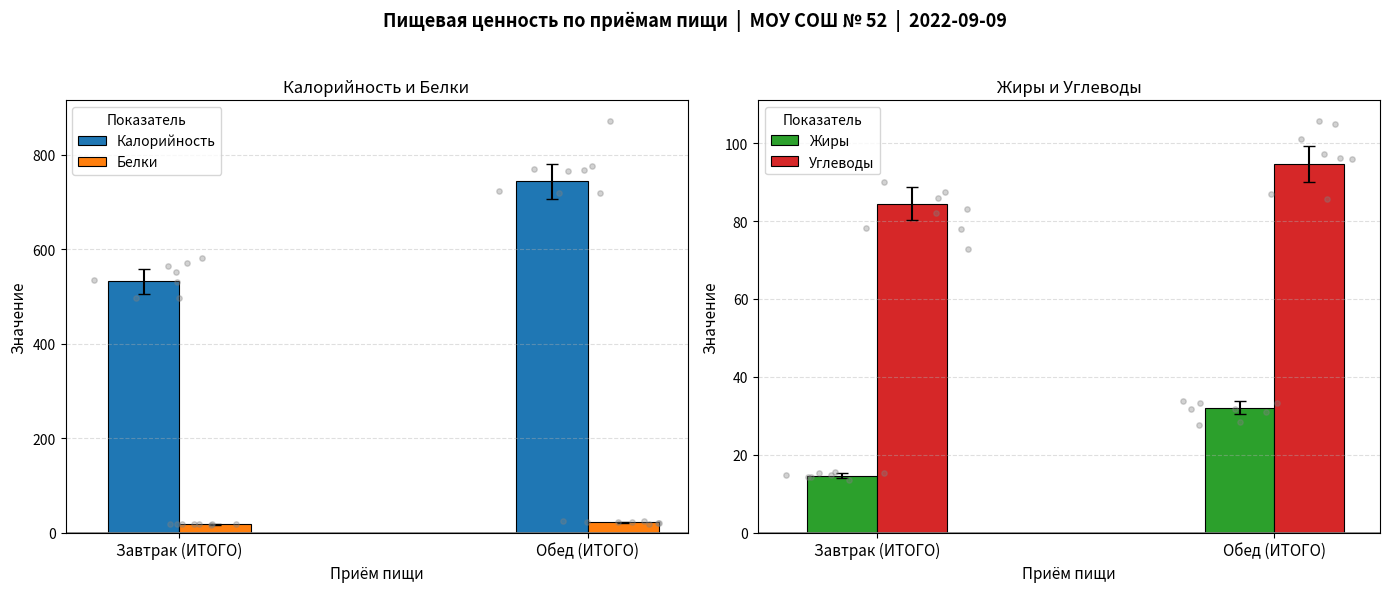

At which category is the sum across all series the highest?

Обед (ИТОГО)